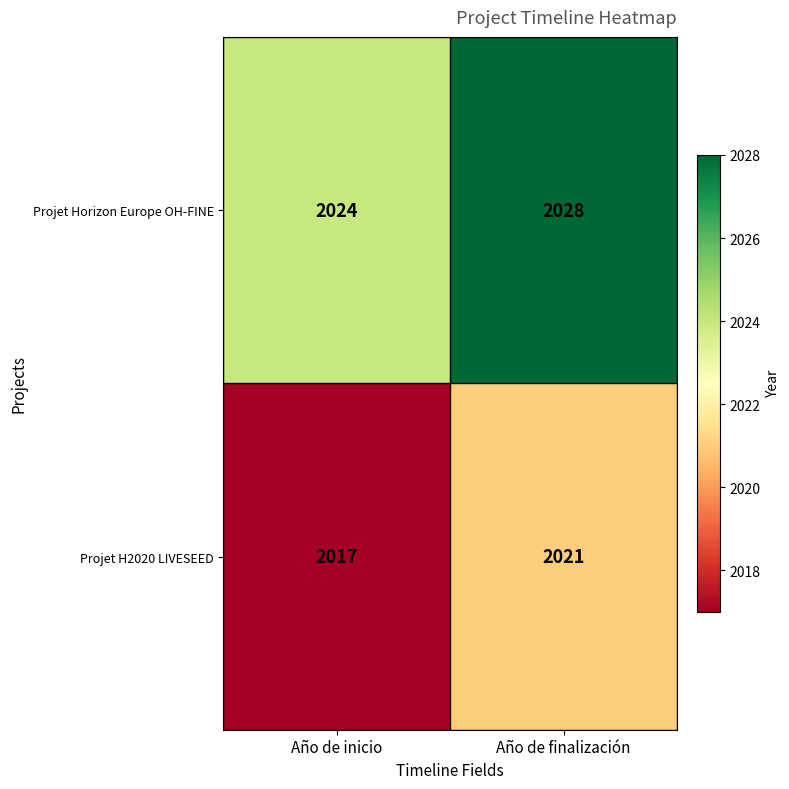

Rank the series at Año de inicio from lowest to highest value.

Projet H2020 LIVESEED, Projet Horizon Europe OH-FINE